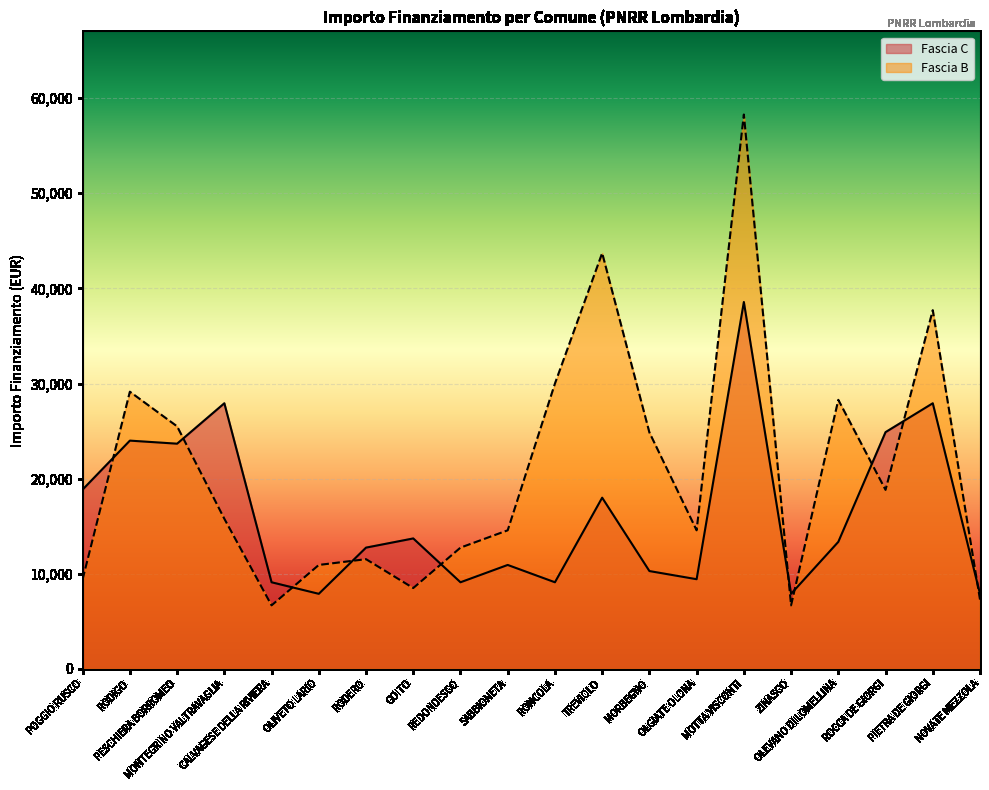

True or false: Fascia B has more than 1 points higher than both neighbors.

True